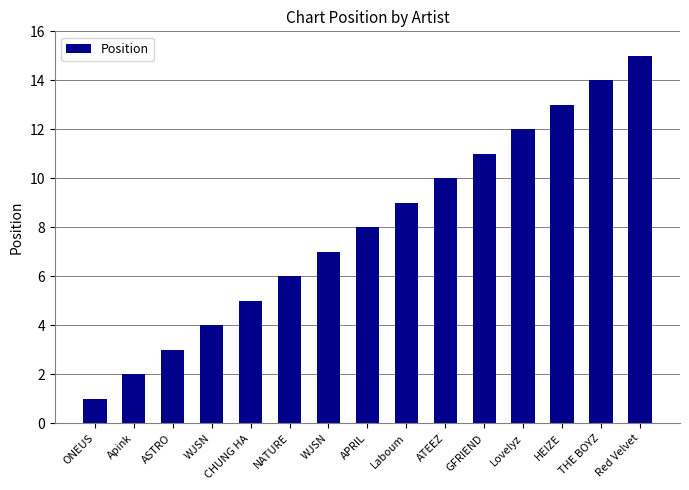

What is the sum of the values at HEIZE and ONEUS?

14